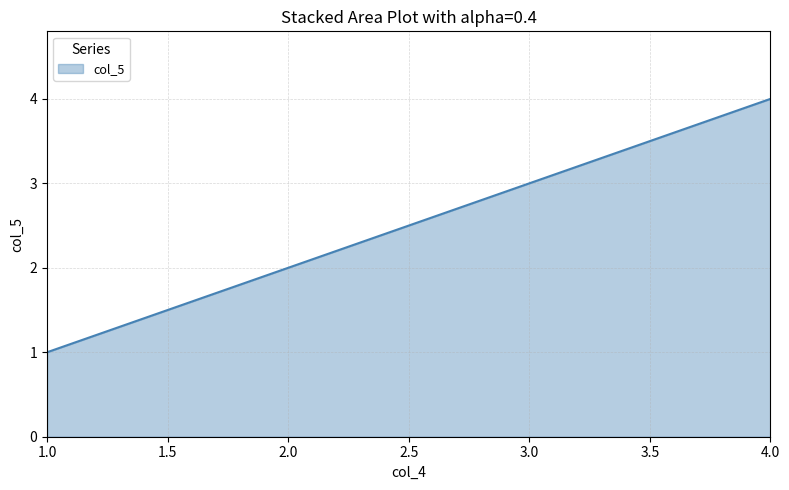

True or false: there are more than 2 points higher than both neighbors.

False